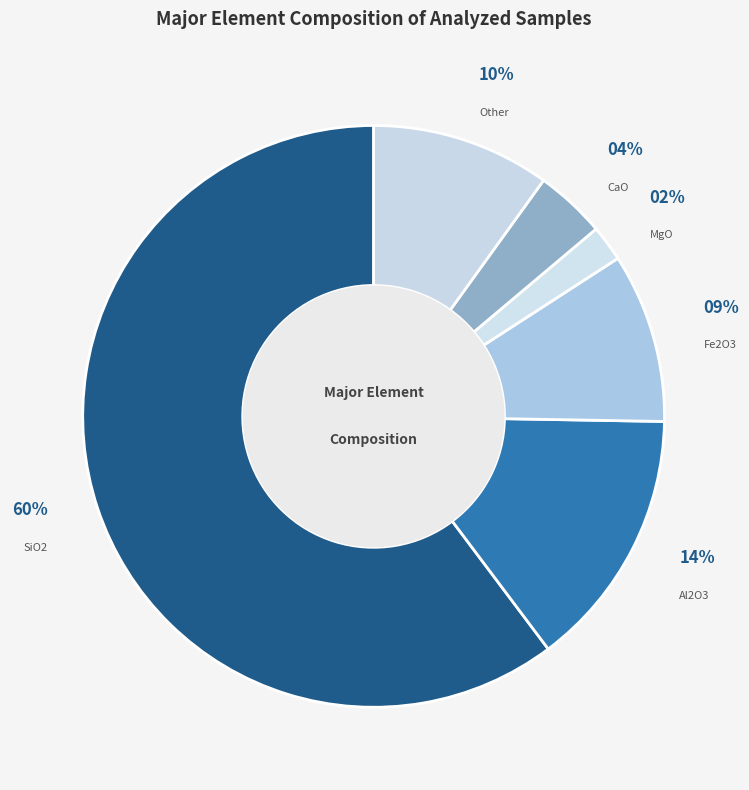

What percentage is the Fe2O3 slice, to the nearest percent?

9%